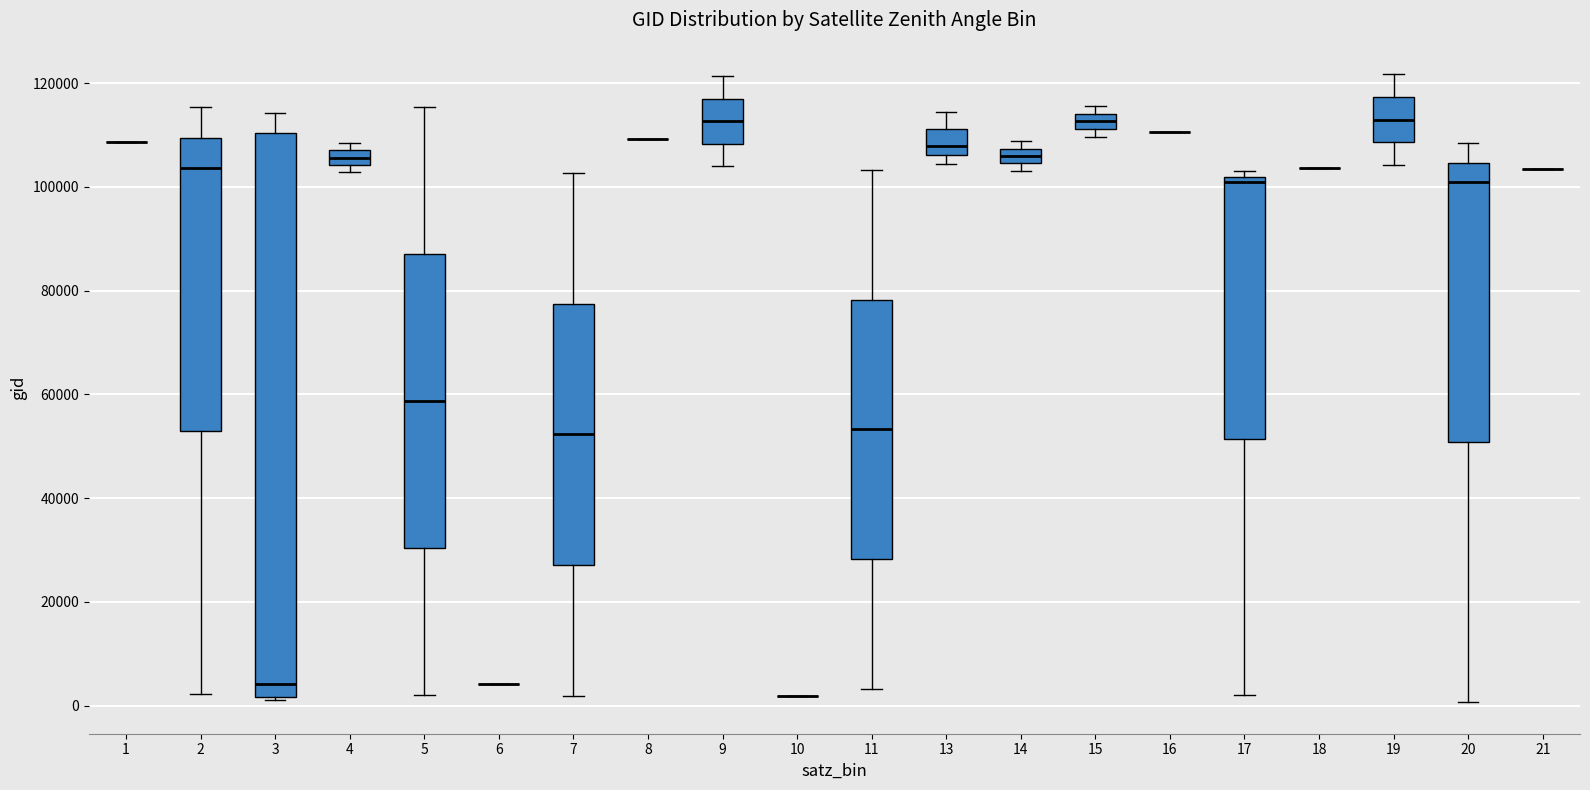

Comparing the boxes themselves (not the whiskers), which one is the tallest?

3